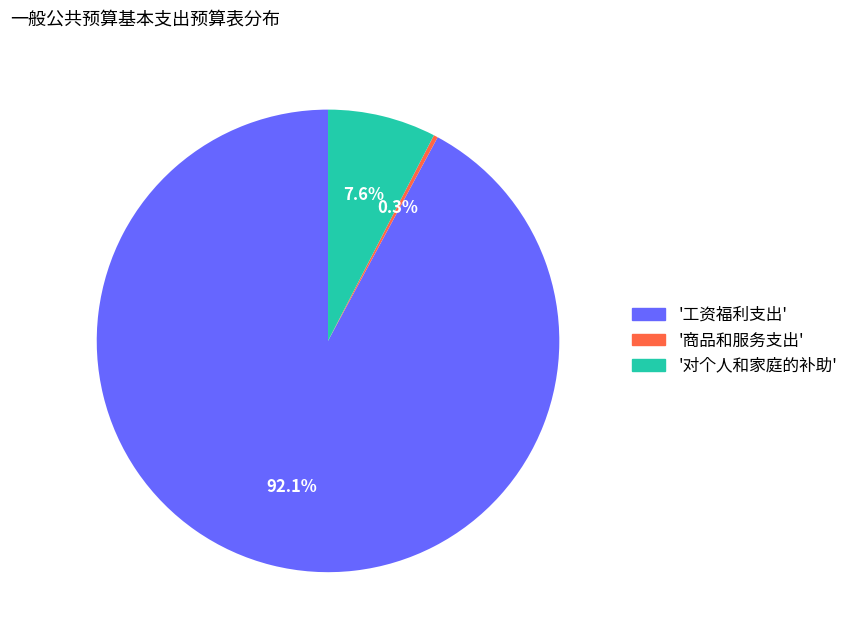

How many segments does this pie chart have?

3